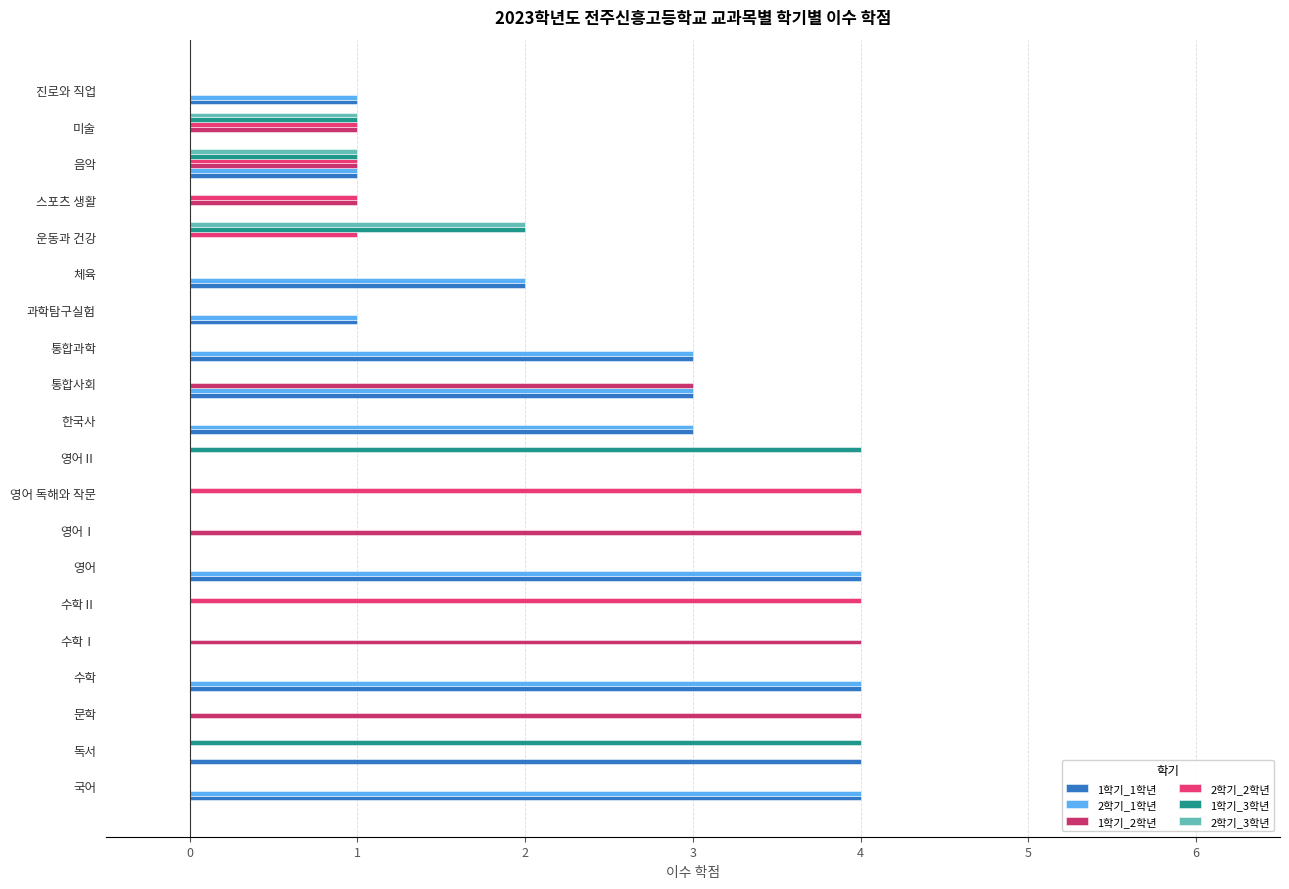

How many distinct data groups are displayed?

6